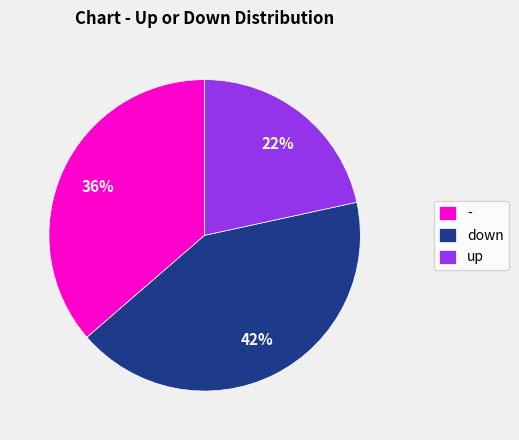

What percentage is the up slice, to the nearest percent?

22%